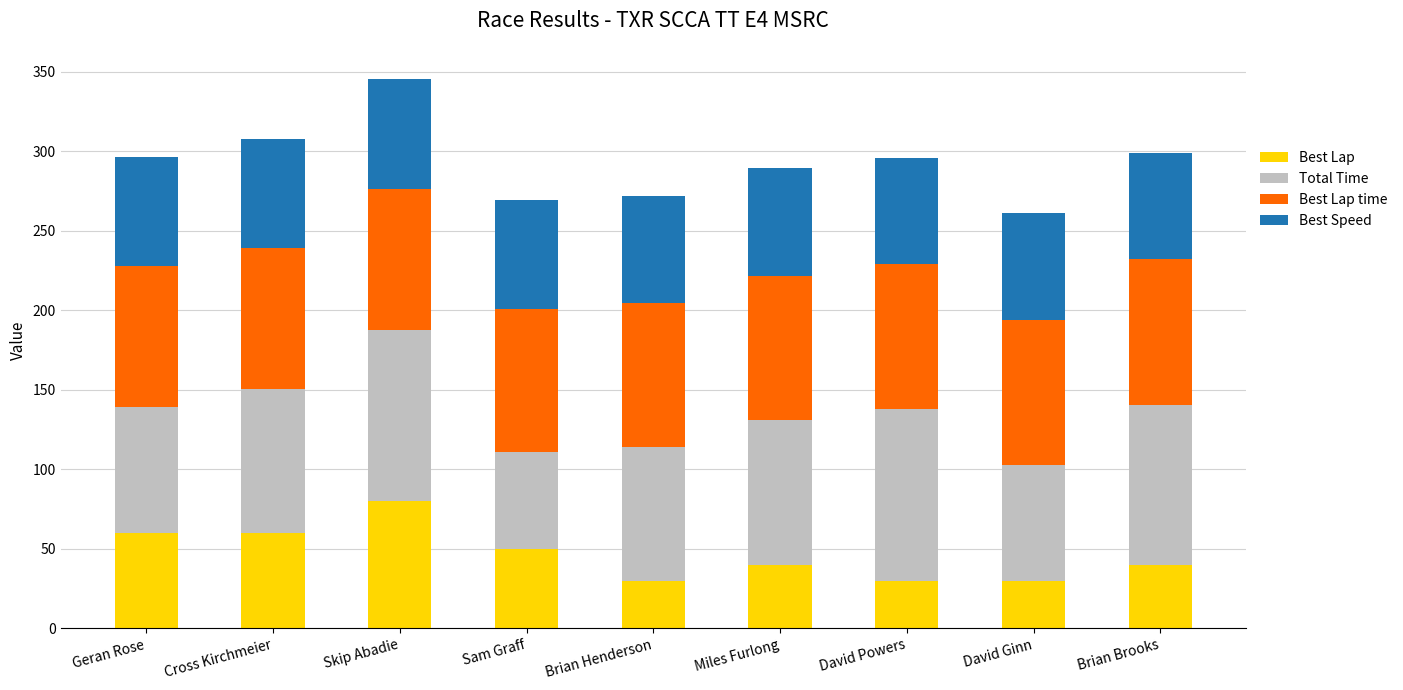

What are all the series names shown in the legend?

Best Lap, Total Time, Best Lap time, Best Speed